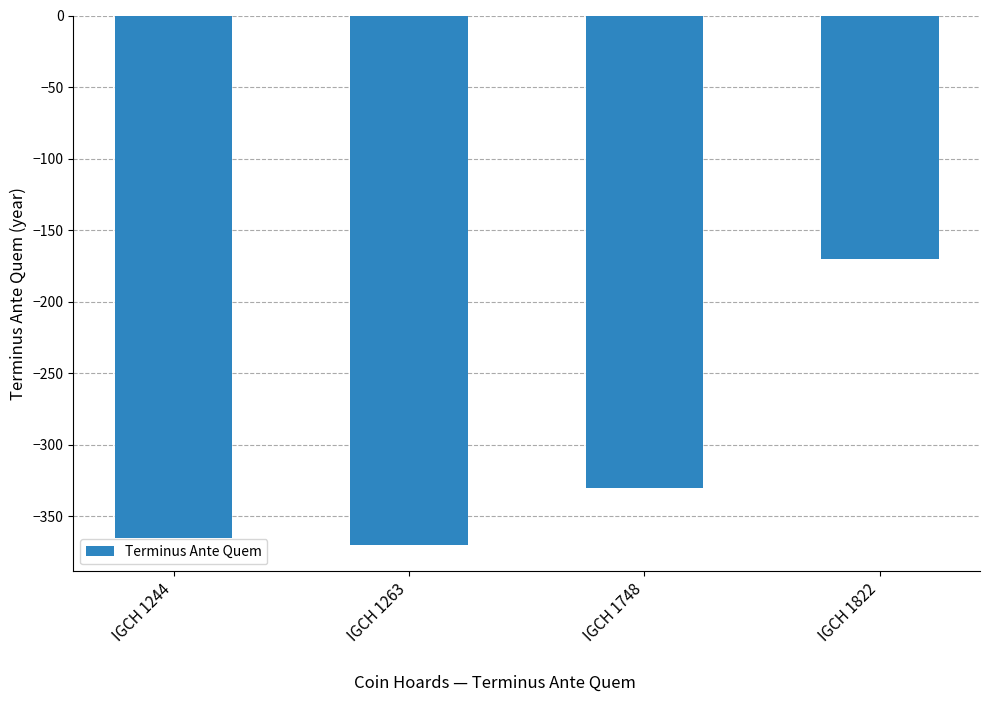

Where does the data first go above -330?

IGCH 1822